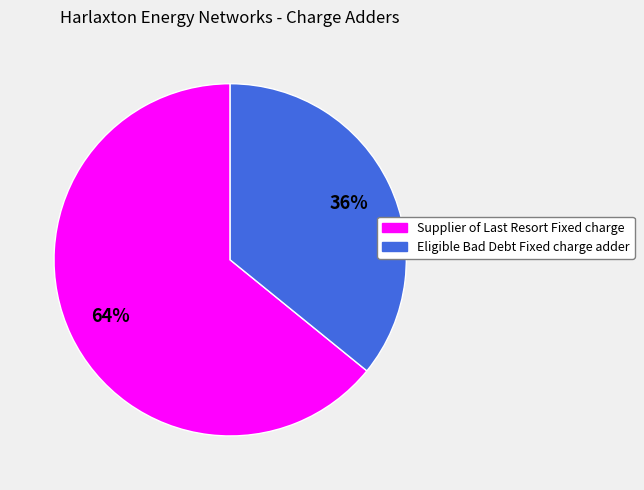

Rank the categories by value from lowest to highest.

Eligible Bad Debt Fixed charge adder, Supplier of Last Resort Fixed charge